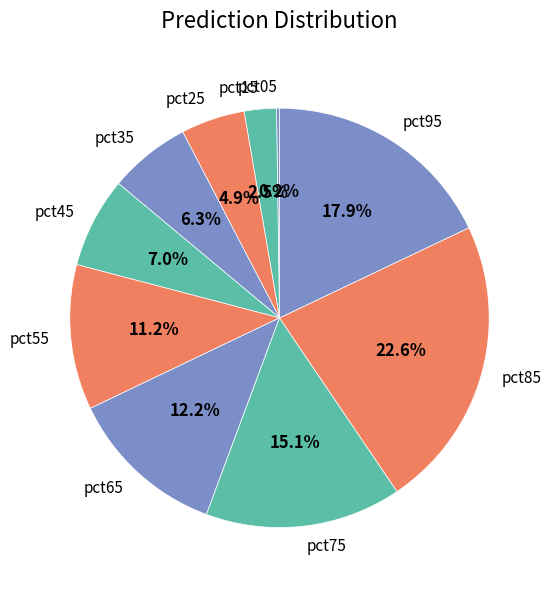

The pct55 slice represents 11% of the pie. True or false?

True